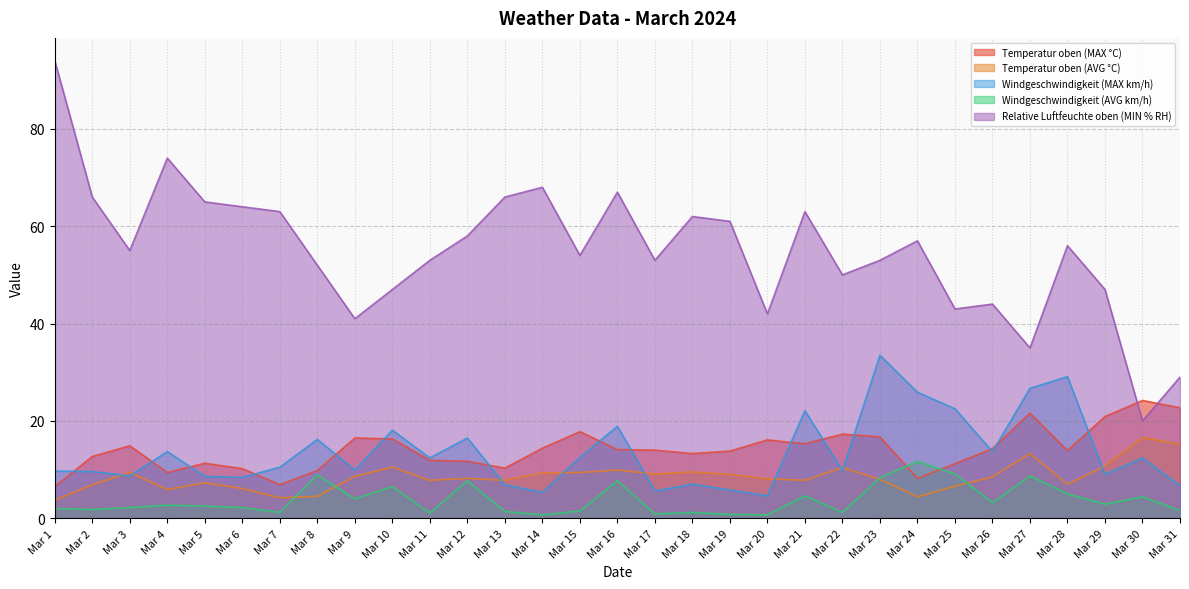

Reading left to right, extract all data points from this chart.

Temperatur oben (MAX °C): Mar 1=6.5	Mar 2=12.7	Mar 3=14.9	Mar 4=9.4	Mar 5=11.3	Mar 6=10.2	Mar 7=6.9	Mar 8=9.8	Mar 9=16.5	Mar 10=16.3	Mar 11=11.9	Mar 12=11.7	Mar 13=10.3	Mar 14=14.4	Mar 15=17.8	Mar 16=14.1	Mar 17=14.0	Mar 18=13.3	Mar 19=13.8	Mar 20=16.1	Mar 21=15.3	Mar 22=17.3	Mar 23=16.7	Mar 24=8.2	Mar 25=11.2	Mar 26=14.3	Mar 27=21.6	Mar 28=13.9	Mar 29=20.9	Mar 30=24.2	Mar 31=22.7
Temperatur oben (AVG °C): Mar 1=3.7	Mar 2=6.9	Mar 3=9.4	Mar 4=5.9	Mar 5=7.3	Mar 6=6.1	Mar 7=4.2	Mar 8=4.5	Mar 9=8.6	Mar 10=10.5	Mar 11=7.8	Mar 12=8.2	Mar 13=7.8	Mar 14=9.3	Mar 15=9.4	Mar 16=9.9	Mar 17=9.1	Mar 18=9.5	Mar 19=9.0	Mar 20=8.1	Mar 21=7.8	Mar 22=10.4	Mar 23=8.0	Mar 24=4.4	Mar 25=6.6	Mar 26=8.5	Mar 27=13.3	Mar 28=7.0	Mar 29=10.7	Mar 30=16.6	Mar 31=15.2
Windgeschwindigkeit (MAX km/h): Mar 1=9.7	Mar 2=9.6	Mar 3=8.7	Mar 4=13.7	Mar 5=8.6	Mar 6=8.4	Mar 7=10.5	Mar 8=16.2	Mar 9=9.9	Mar 10=18.1	Mar 11=12.4	Mar 12=16.5	Mar 13=6.9	Mar 14=5.3	Mar 15=12.5	Mar 16=18.9	Mar 17=5.6	Mar 18=7.0	Mar 19=5.8	Mar 20=4.6	Mar 21=22.1	Mar 22=9.8	Mar 23=33.5	Mar 24=25.9	Mar 25=22.5	Mar 26=13.7	Mar 27=26.7	Mar 28=29.1	Mar 29=9.0	Mar 30=12.4	Mar 31=6.7
Windgeschwindigkeit (AVG km/h): Mar 1=2.0	Mar 2=1.8	Mar 3=2.2	Mar 4=2.7	Mar 5=2.5	Mar 6=2.2	Mar 7=1.2	Mar 8=8.9	Mar 9=4.0	Mar 10=6.5	Mar 11=1.1	Mar 12=7.7	Mar 13=1.4	Mar 14=0.7	Mar 15=1.5	Mar 16=7.7	Mar 17=0.9	Mar 18=1.2	Mar 19=0.8	Mar 20=0.7	Mar 21=4.6	Mar 22=1.2	Mar 23=8.3	Mar 24=11.7	Mar 25=9.1	Mar 26=3.2	Mar 27=8.7	Mar 28=5.0	Mar 29=2.9	Mar 30=4.4	Mar 31=1.6
Relative Luftfeuchte oben (MIN % RH): Mar 1=94.0	Mar 2=66.0	Mar 3=55.0	Mar 4=74.0	Mar 5=65.0	Mar 6=64.0	Mar 7=63.0	Mar 8=52.0	Mar 9=41.0	Mar 10=47.0	Mar 11=53.0	Mar 12=58.0	Mar 13=66.0	Mar 14=68.0	Mar 15=54.0	Mar 16=67.0	Mar 17=53.0	Mar 18=62.0	Mar 19=61.0	Mar 20=42.0	Mar 21=63.0	Mar 22=50.0	Mar 23=53.0	Mar 24=57.0	Mar 25=43.0	Mar 26=44.0	Mar 27=35.0	Mar 28=56.0	Mar 29=47.0	Mar 30=20.0	Mar 31=29.0